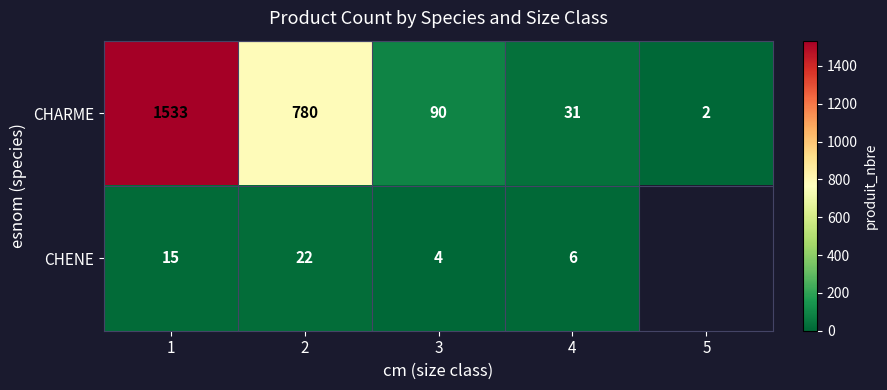

At which category does the chart reach its minimum across all series?

5